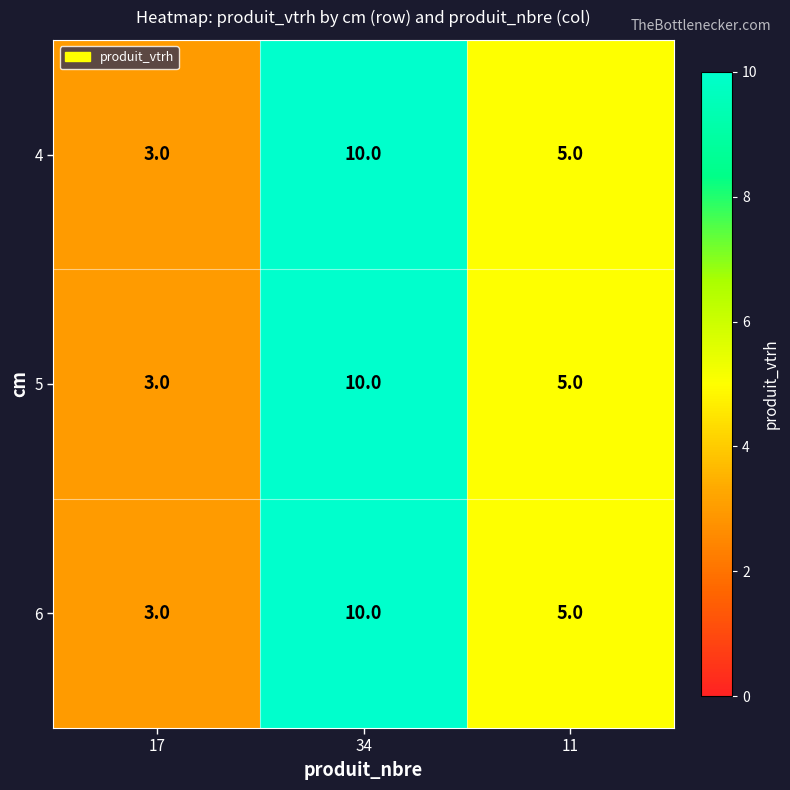

Count the number of data series in this chart.

3